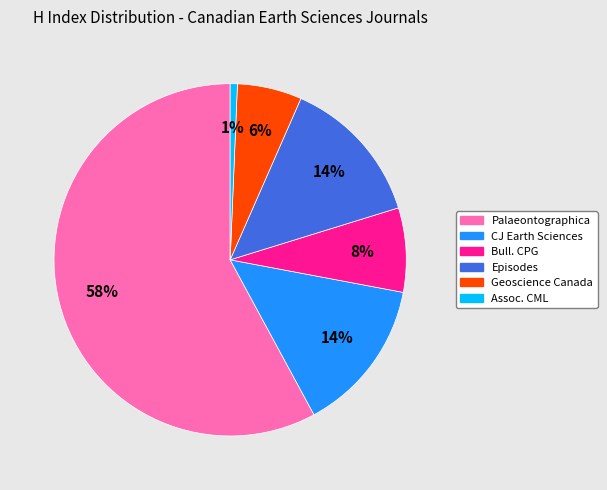

Is there any slice that represents more than half of the pie?

Yes